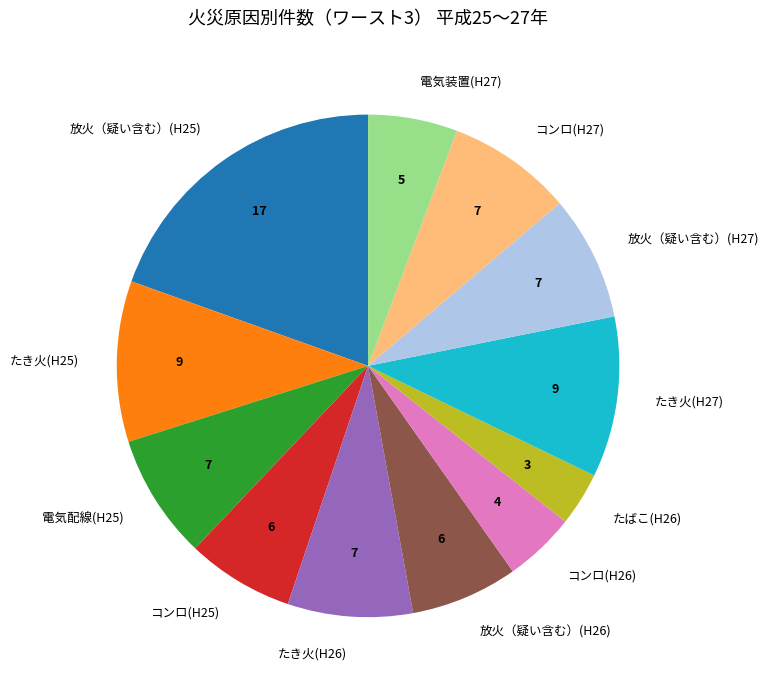

What is the ratio of the value at たばこ(H26) to the value at コンロ(H27)?

0.4